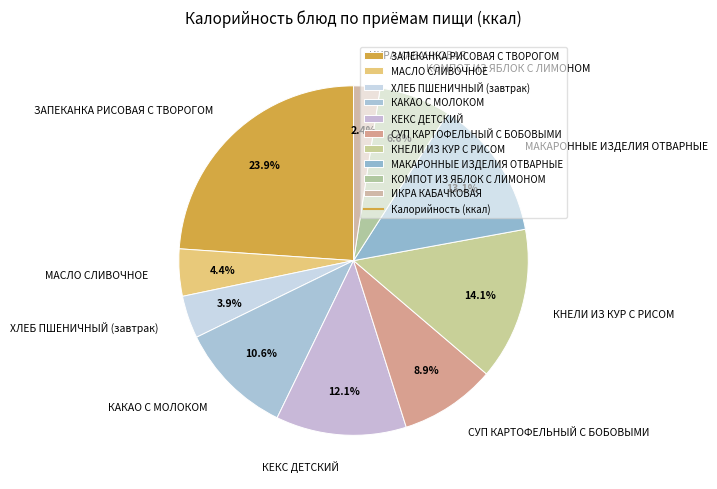

Does КОМПОТ ИЗ ЯБЛОК С ЛИМОНОМ account for over 50% of the chart?

No